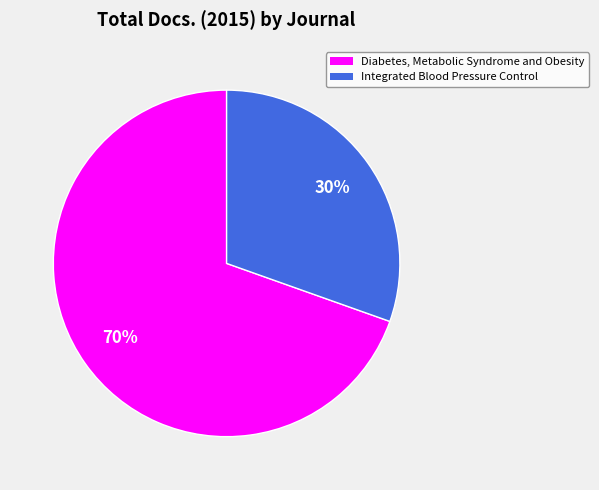

Count the number of slices in the pie.

2